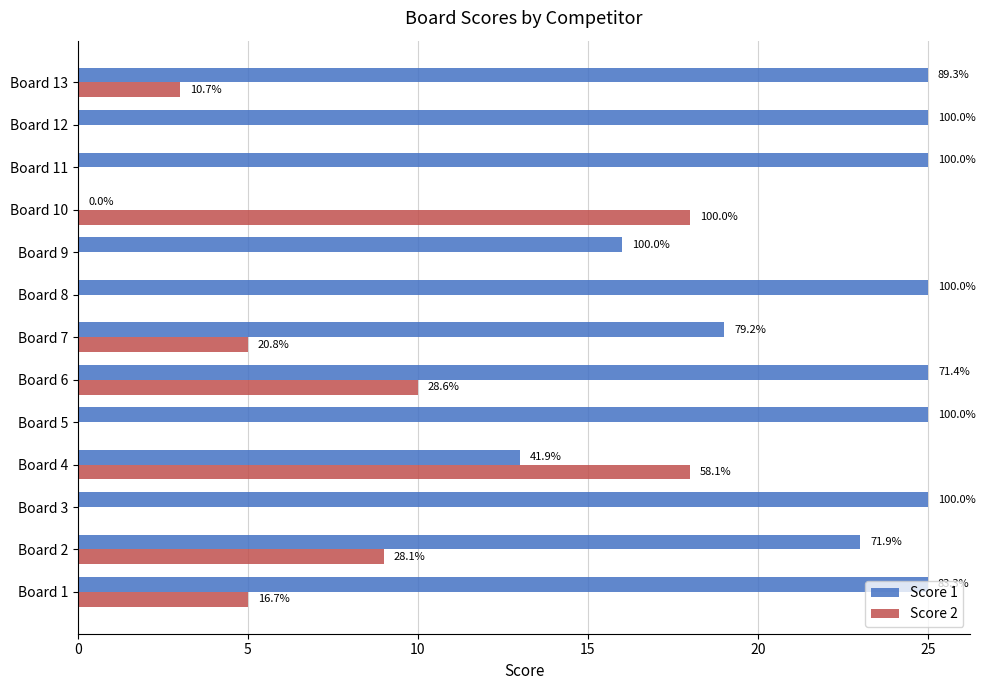

What are all the series names shown in the legend?

Score 1, Score 2